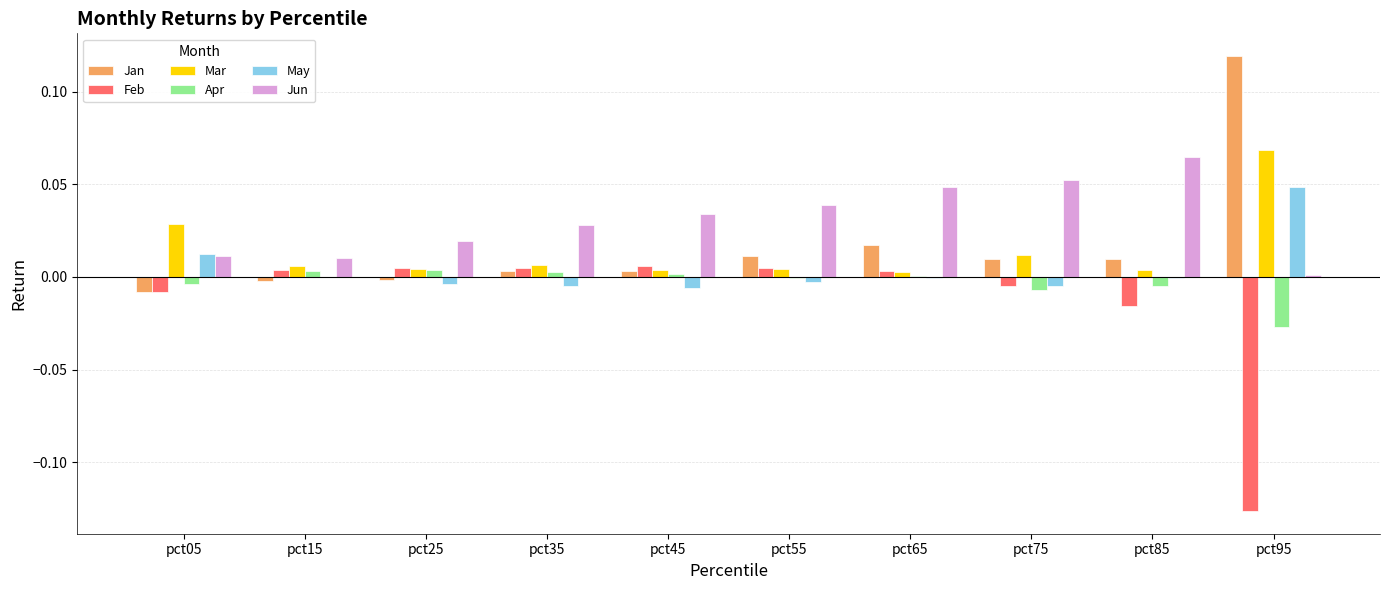

Is the value of Apr at pct05 greater than the value of Jun at pct65?

No